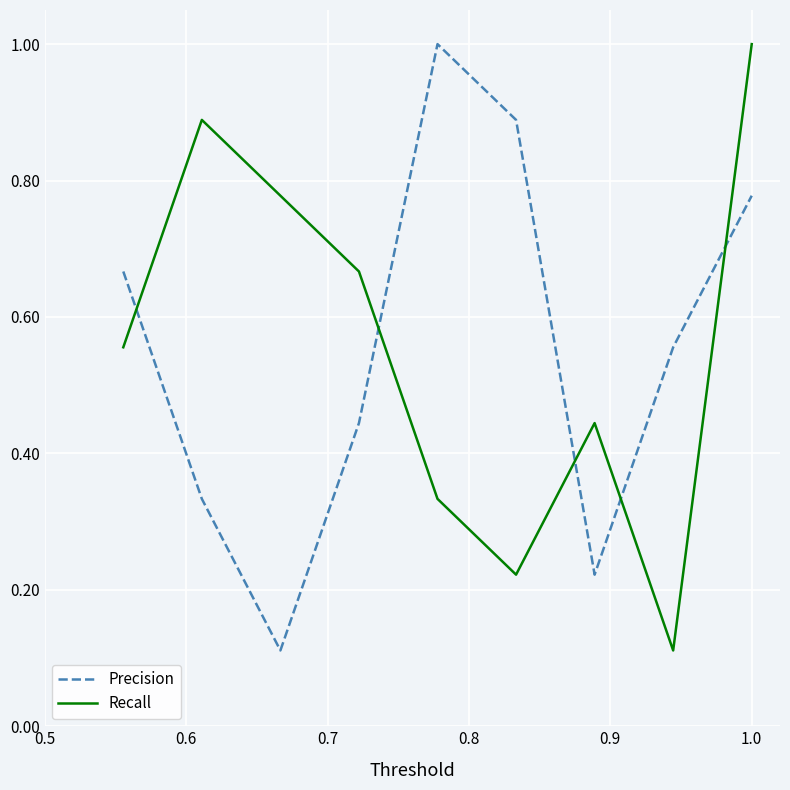

What is the maximum value shown in the chart?

1.0